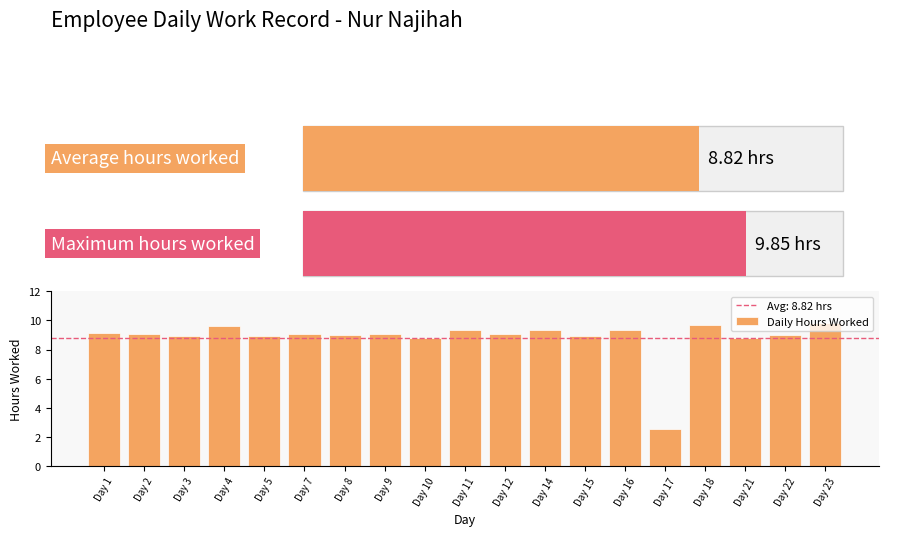

What is the smallest value displayed?

2.5